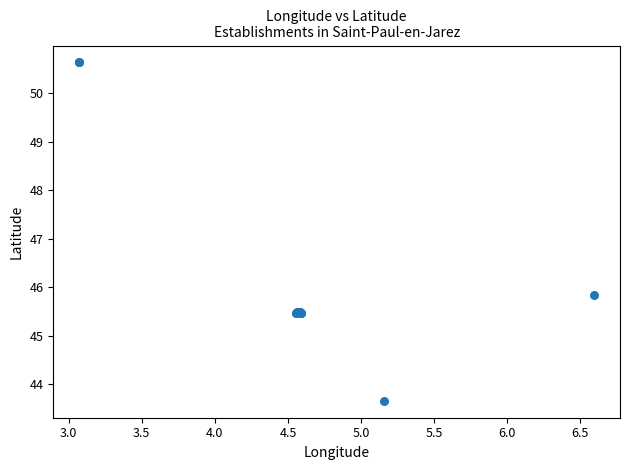

What Y value in the scatter plot is closest to 47?

45.8